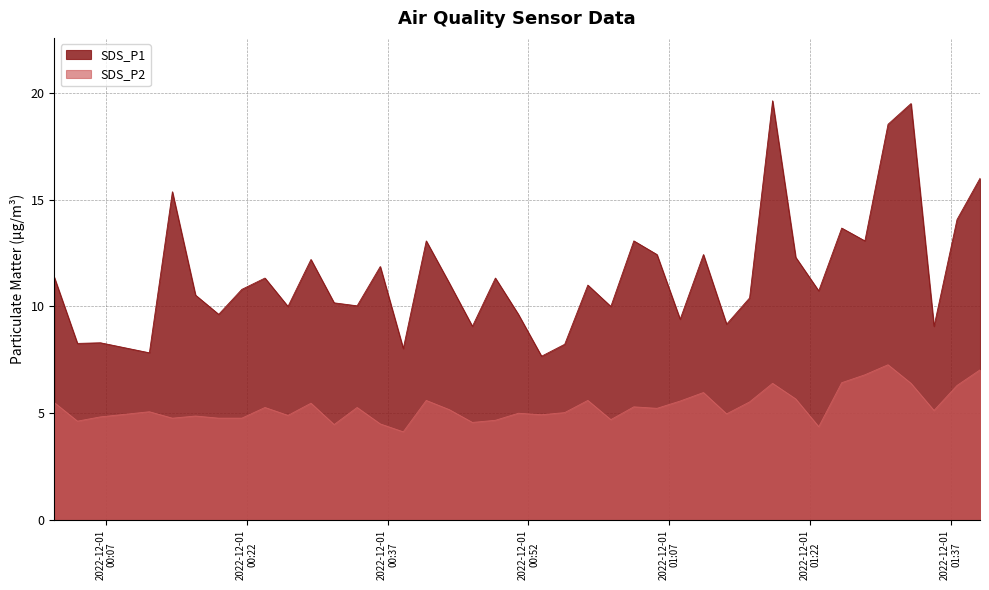

Rank the series by their average value, from highest to lowest.

SDS_P1, SDS_P2